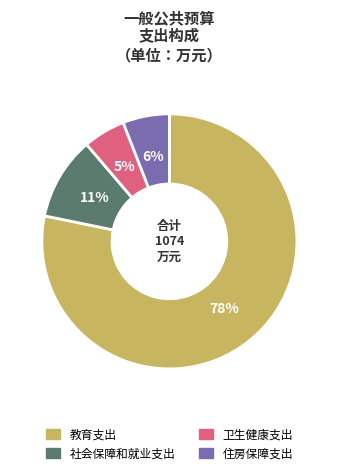

Does 住房保障支出 account for over 50% of the chart?

No